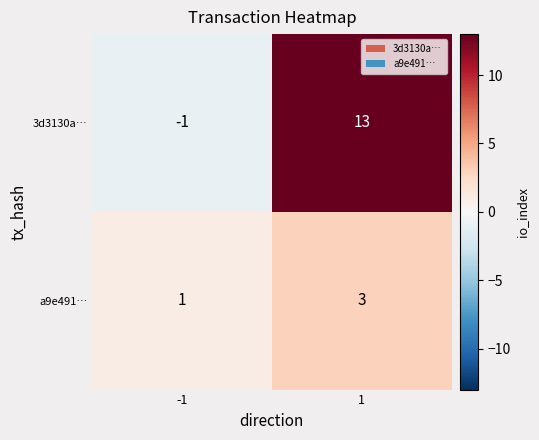

What is the minimum value shown in the chart?

-1